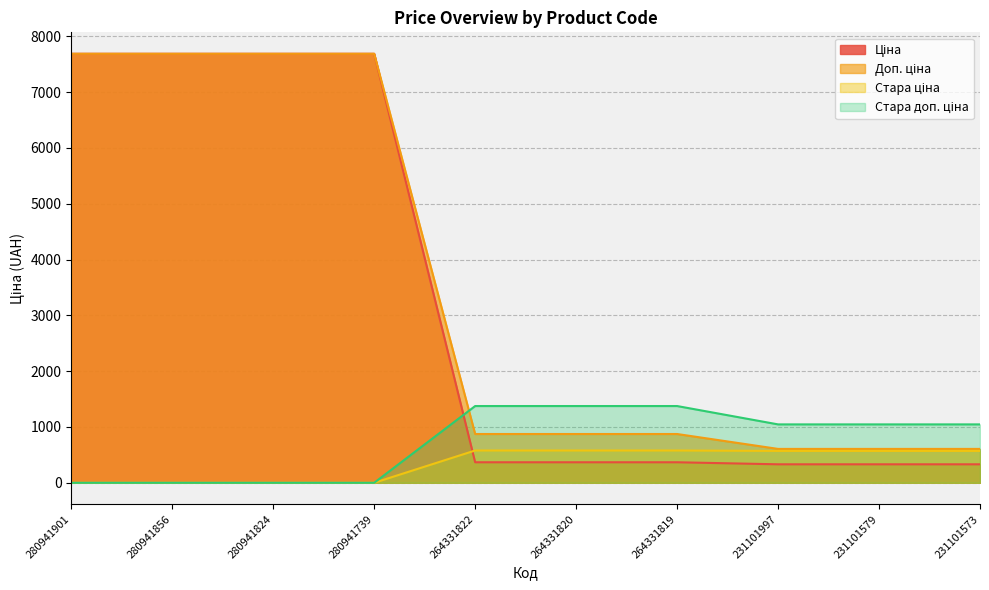

True or false: Доп. ціна has a value of 392.8 at 264331820.

False